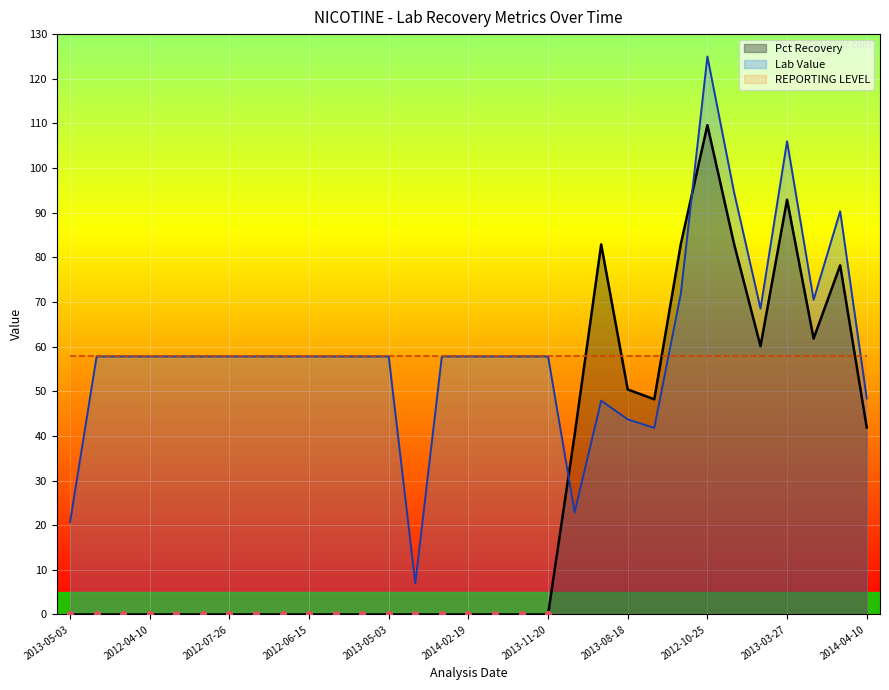

What is the total value across all series at 2014-04-10?

90.3